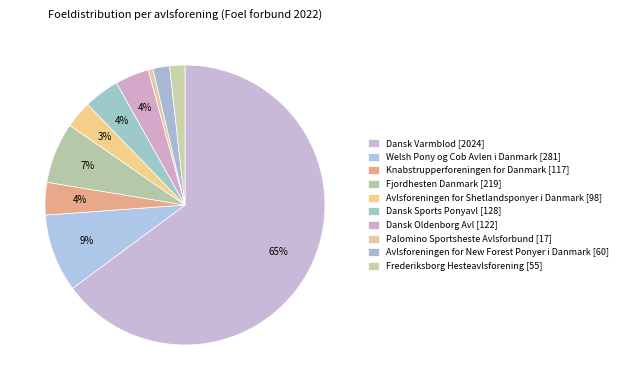

How many segments does this pie chart have?

10